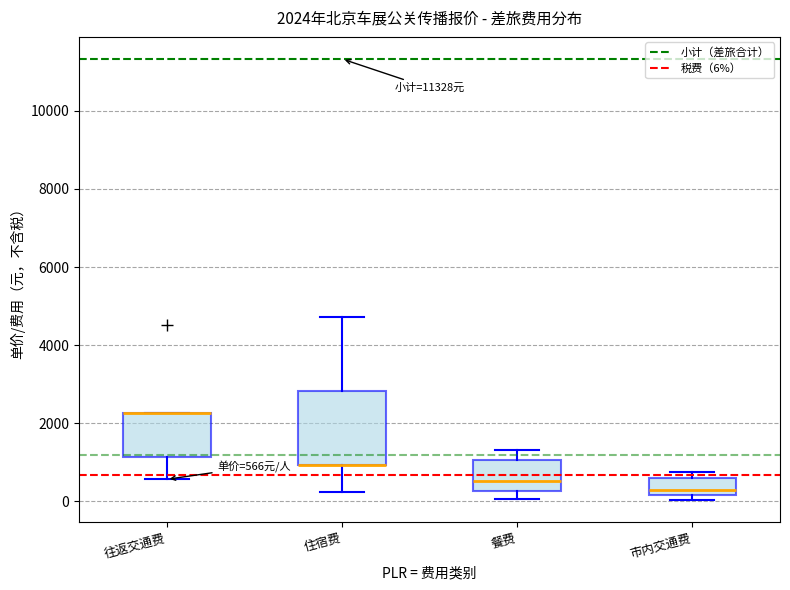

Which box is the tallest, from its lower edge to its upper edge?

住宿费